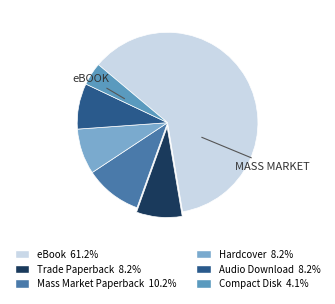

What is the smallest slice in the pie chart?

Compact Disk